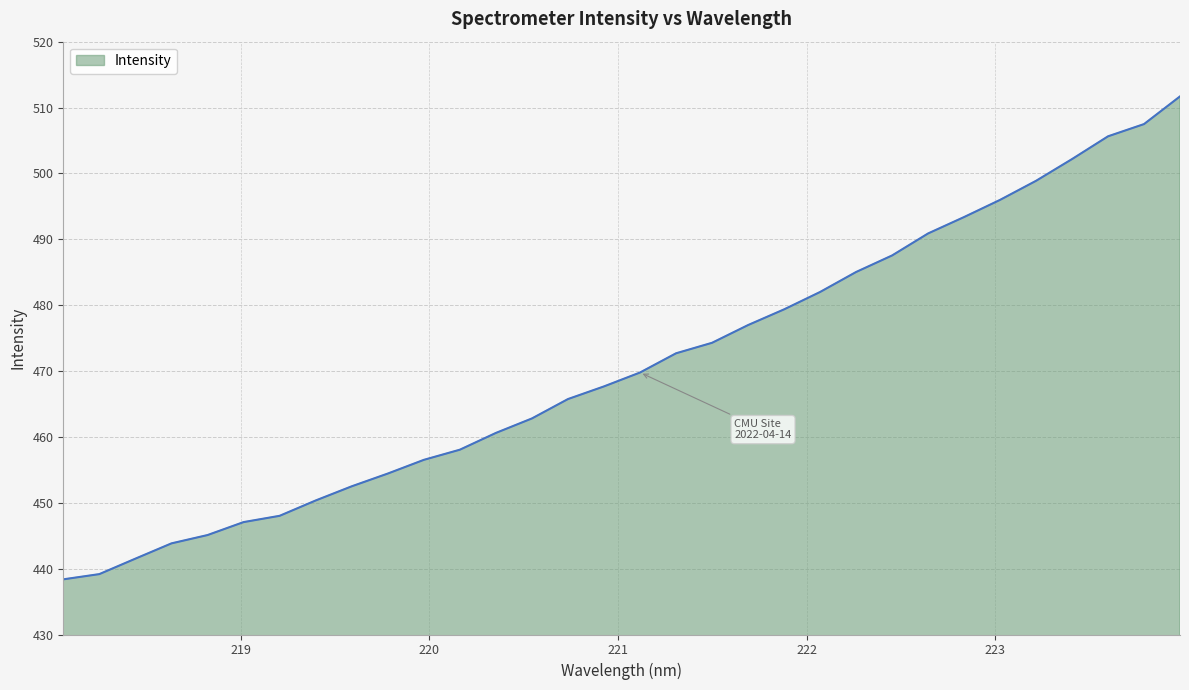

What is the difference between the maximum and minimum values?

73.3